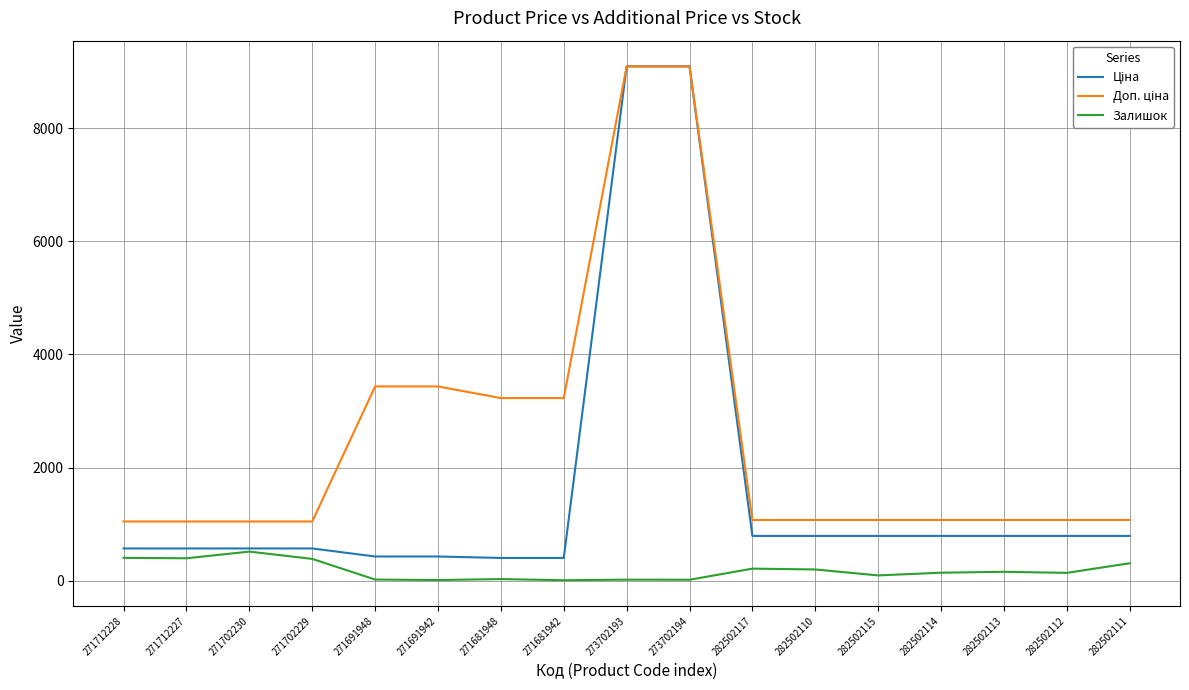

Is it true that Залишок equals 18.0 at 273702194?

True